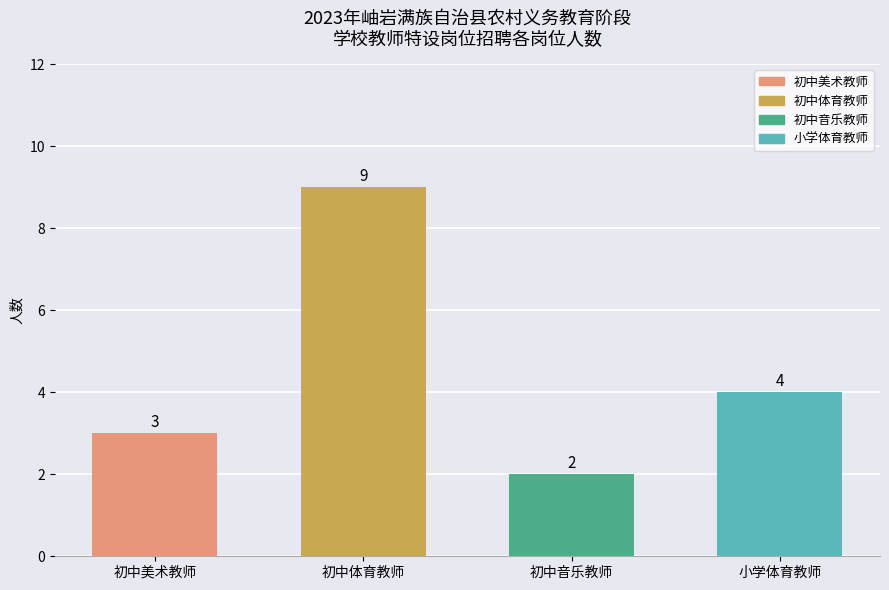

What is the label of the 2nd bar from the left?

初中体育教师